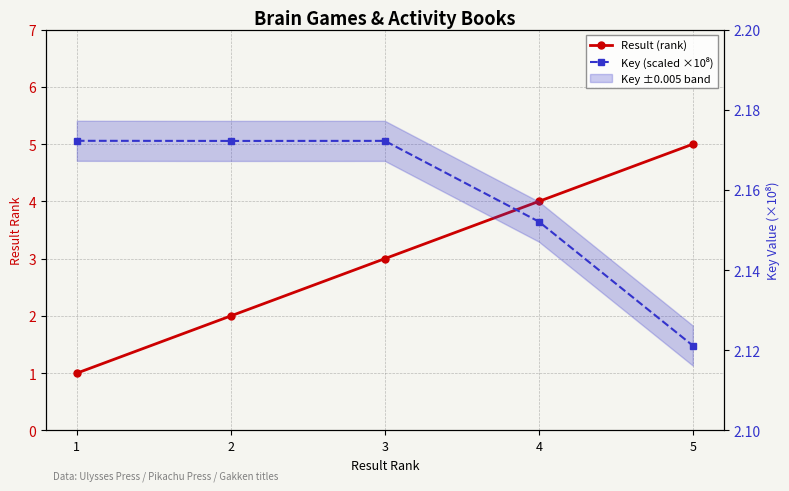

Where is Key (scaled ×10⁸) nearest to the value 2?

5